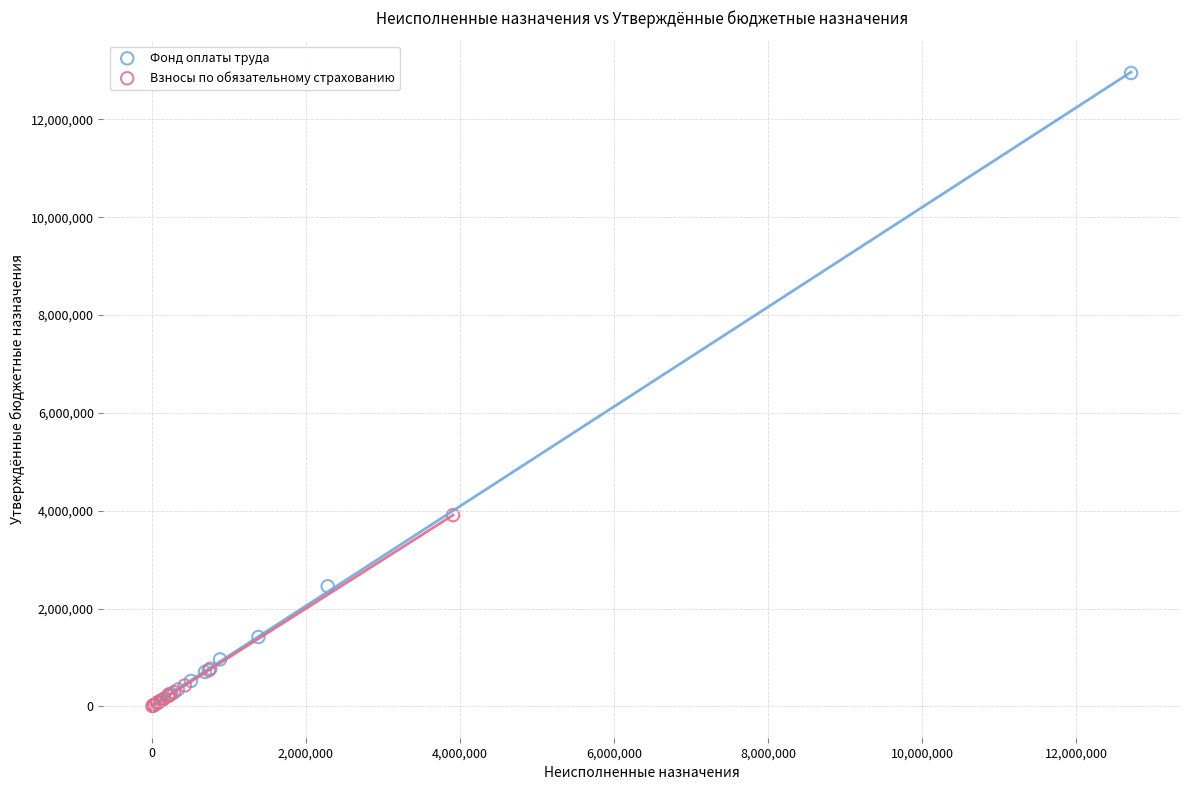

Which series reaches the maximum Y coordinate?

Фонд оплаты труда